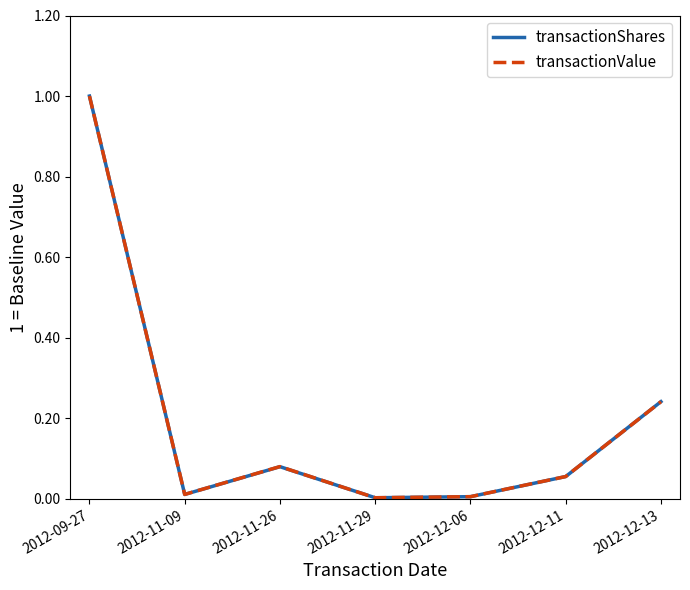

At which label does transactionValue reach its peak?

2012-09-27